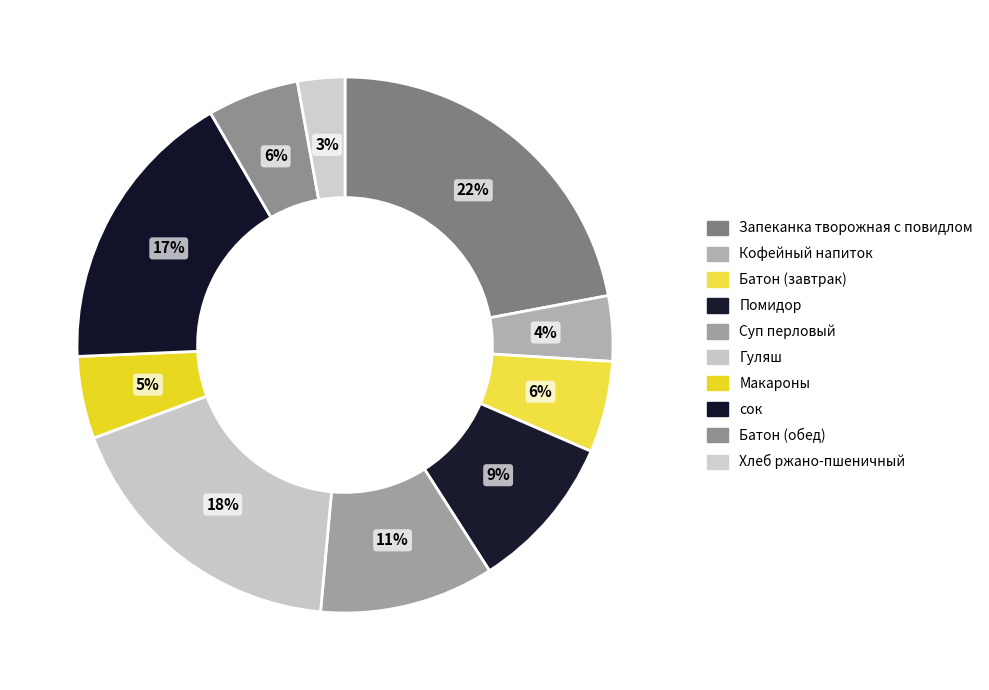

How many segments does this pie chart have?

10